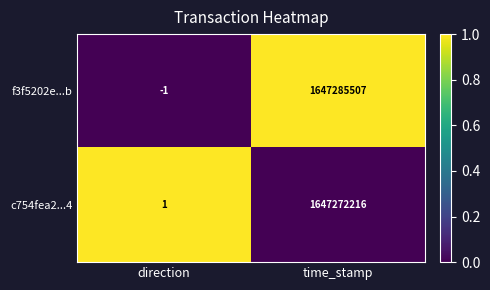

The f3f5202e...b series shows -1 at direction. True or false?

True